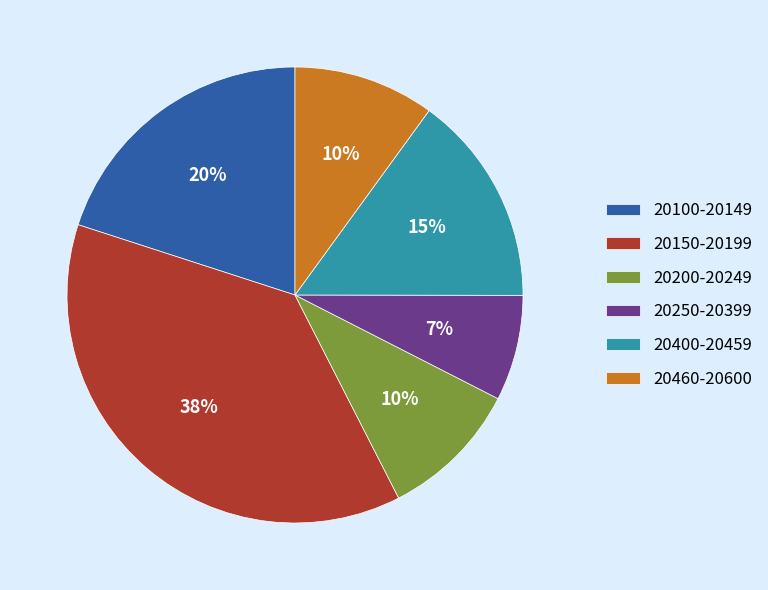

Is the sum of 20200-20249 and 20100-20149 greater than half?

No